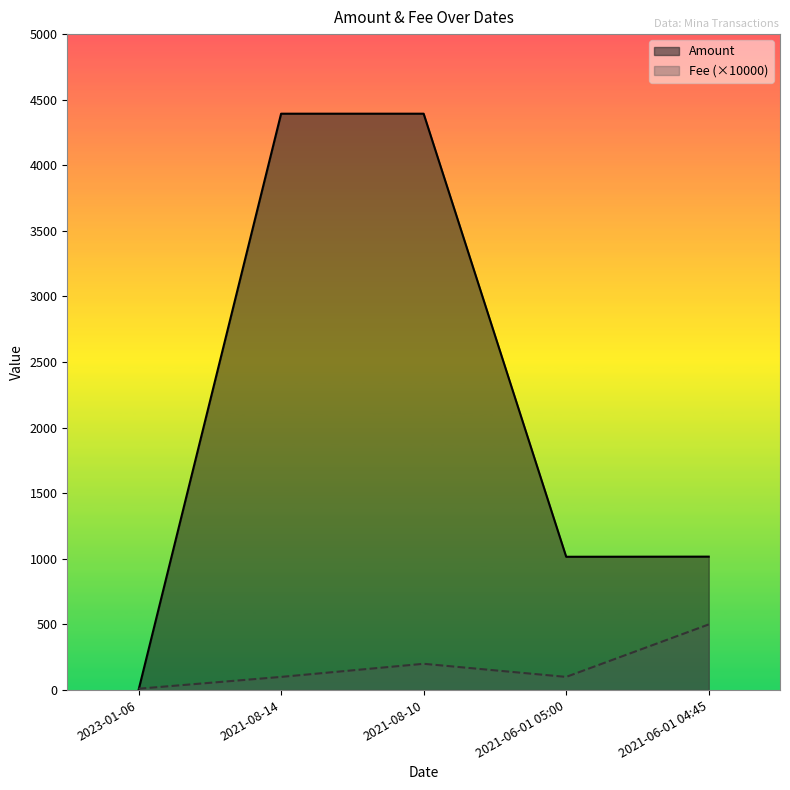

At which category is the sum across all series the highest?

2021-08-10